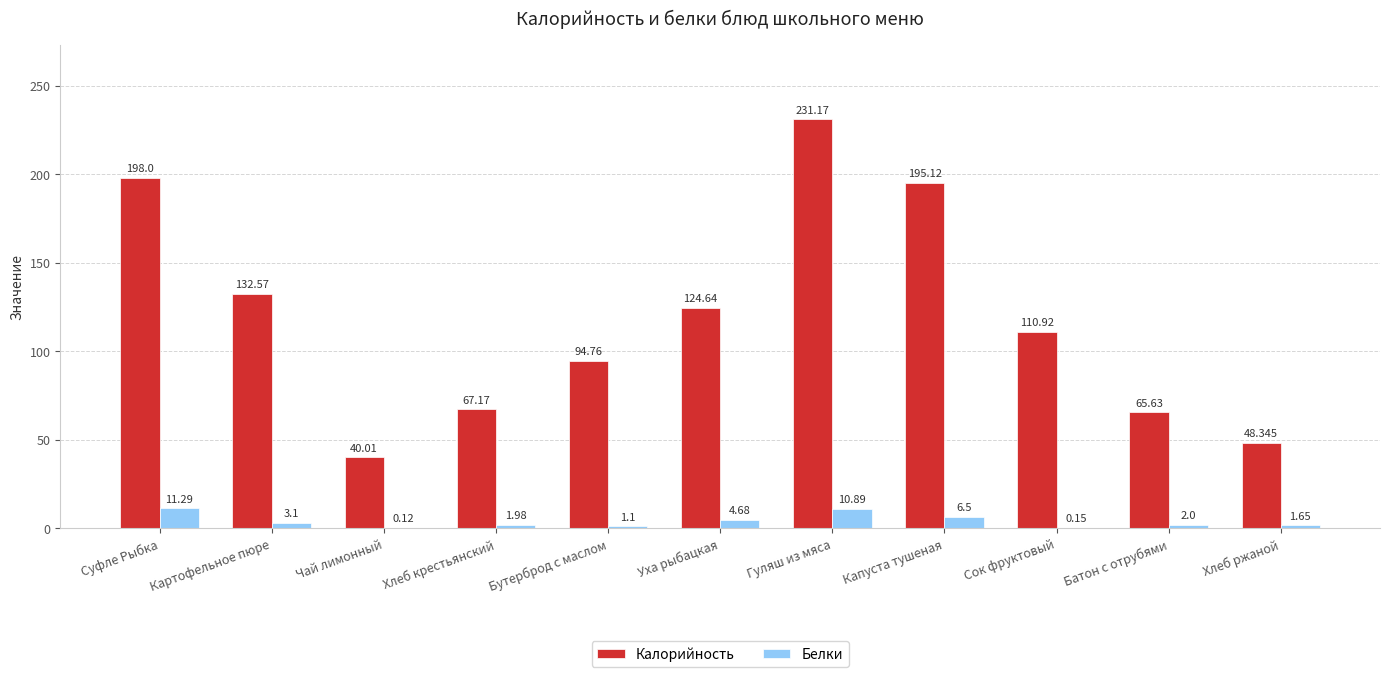

True or false: Калорийность has a value of 47.0 at Картофельное пюре.

False